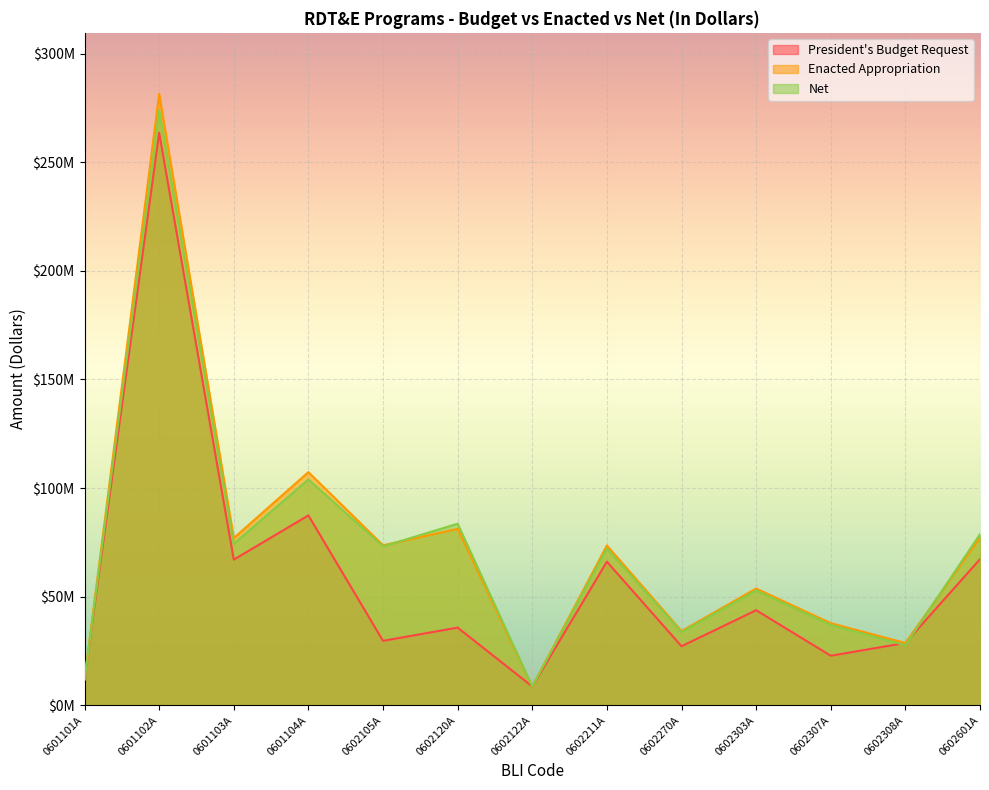

What is the total value across all series at 0602270A?

94962000